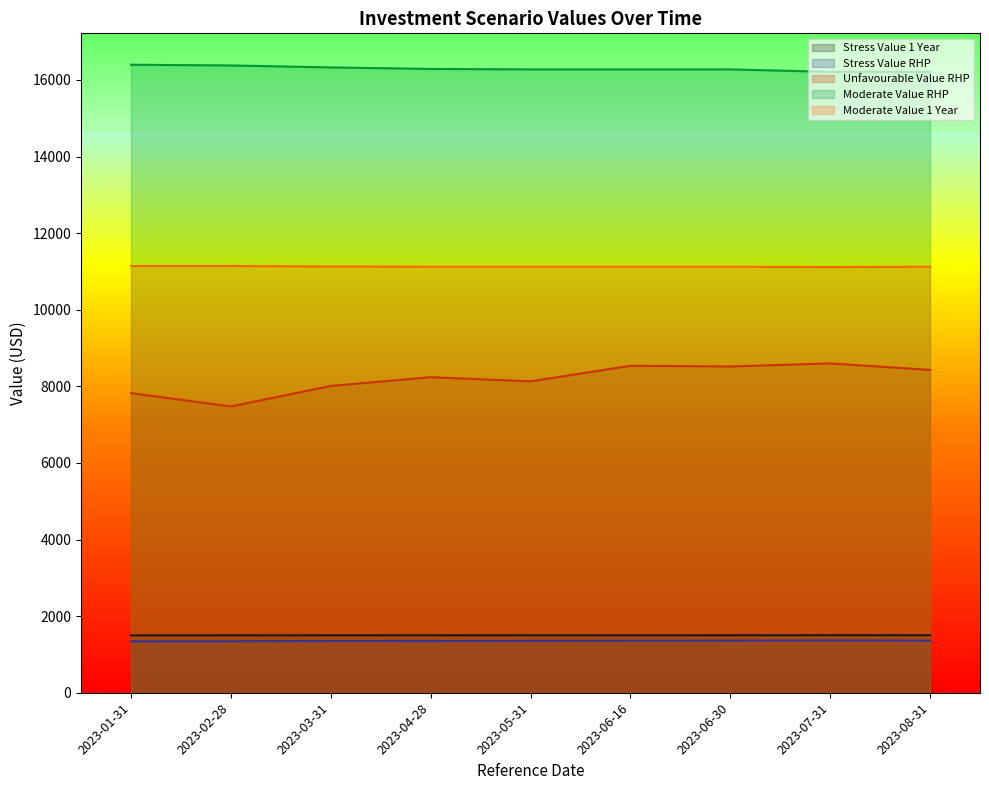

Is the value of Moderate Value RHP at 2023-06-30 greater than the value of Stress Value RHP at 2023-06-16?

Yes